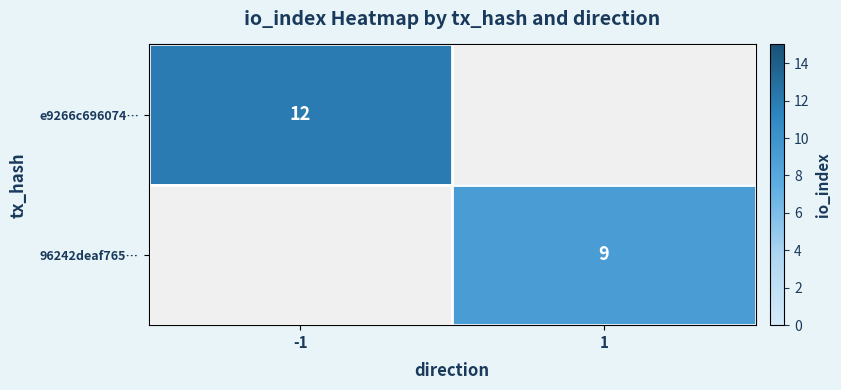

The 96242deaf765… series shows 5 at 1. True or false?

False